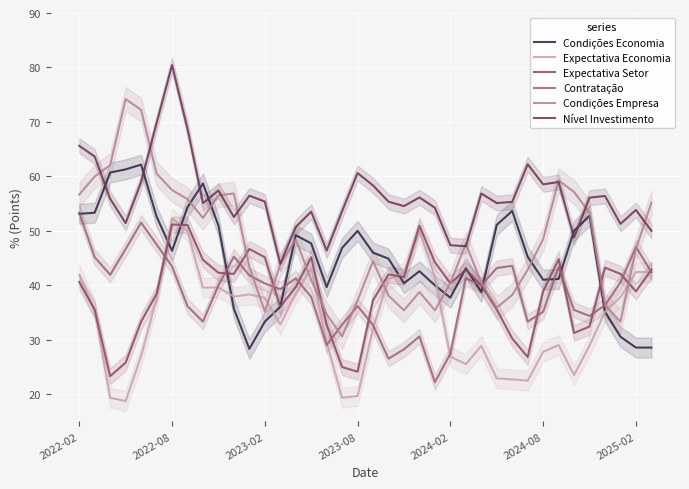

How many values in the Expectativa Economia series exceed 35?

20